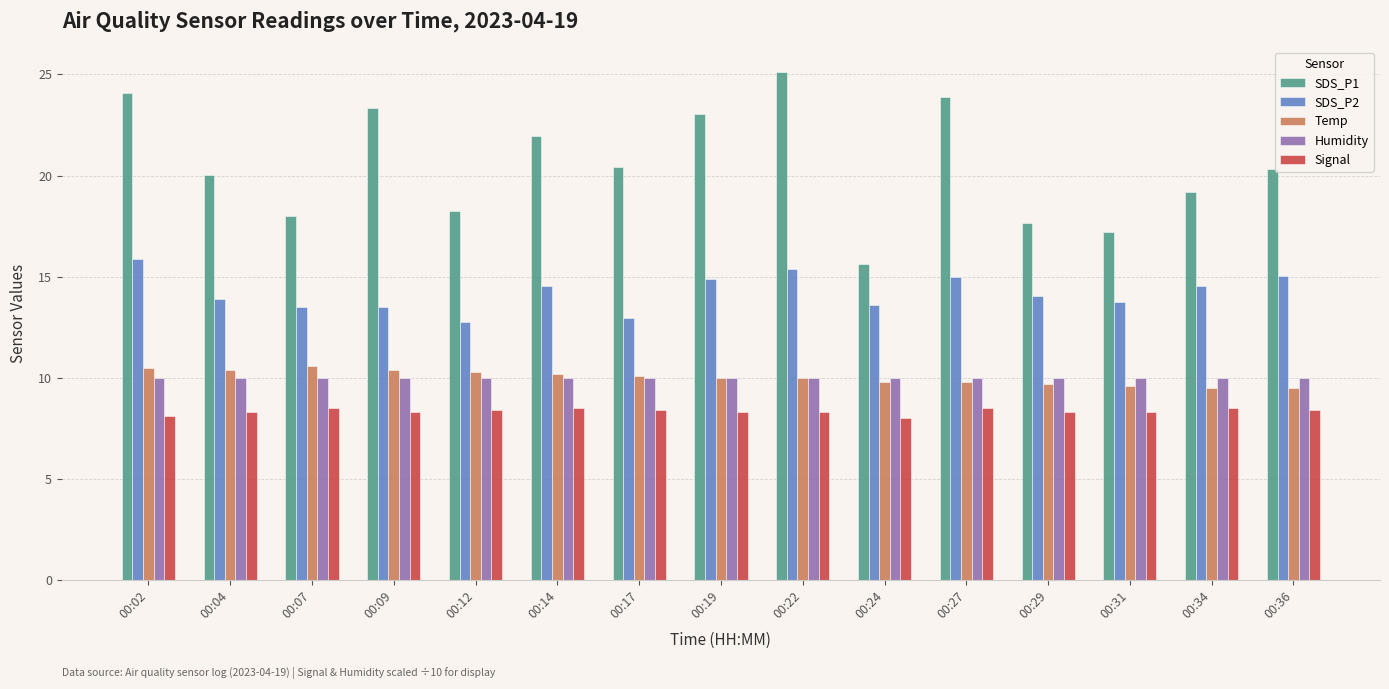

What is the average value of the Humidity series?

10.0